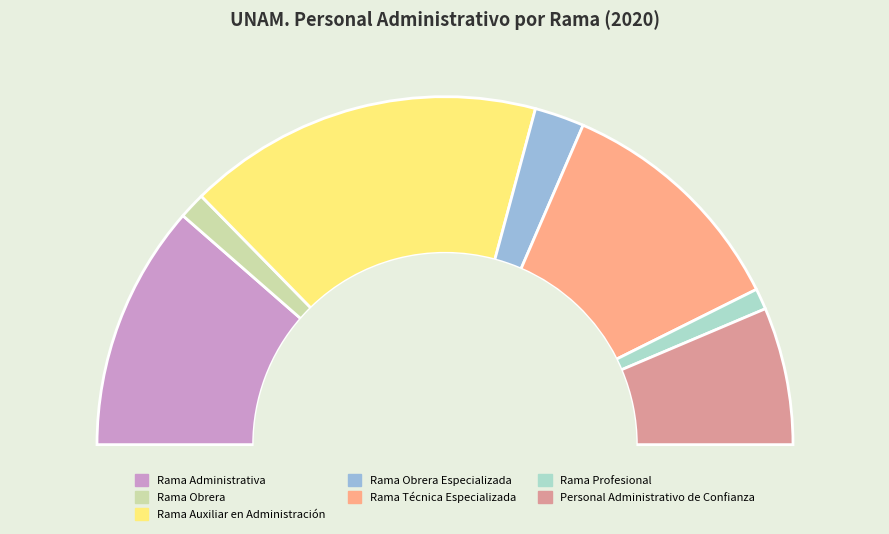

What percentage is the Rama Administrativa slice, to the nearest percent?

23%